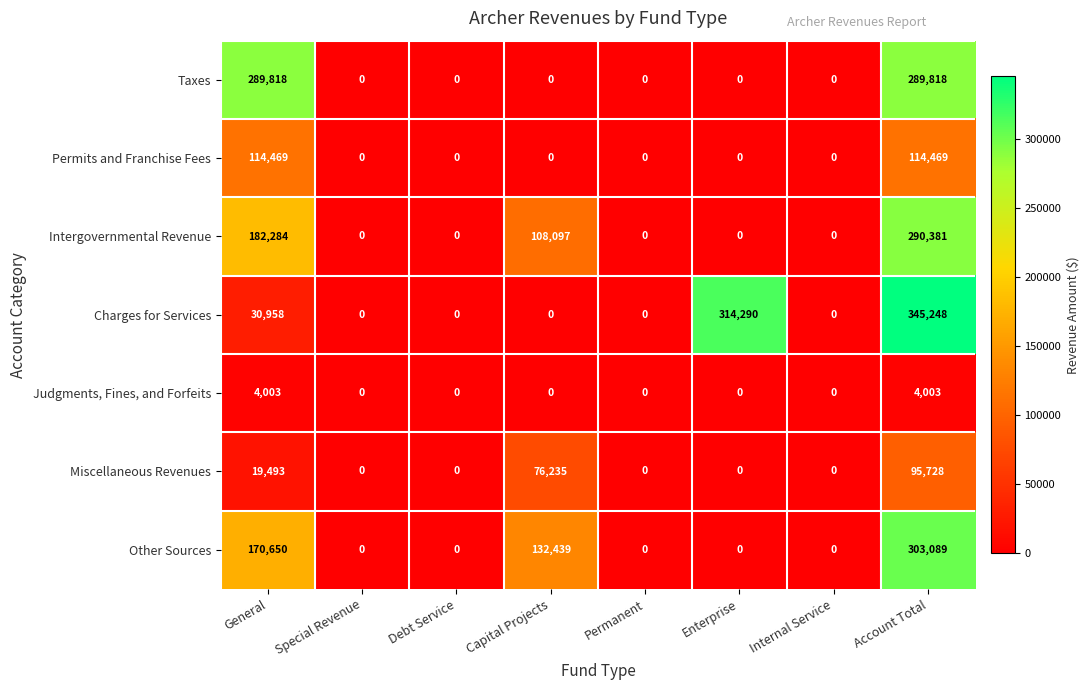

Which series has the largest total across all categories?

Charges for Services